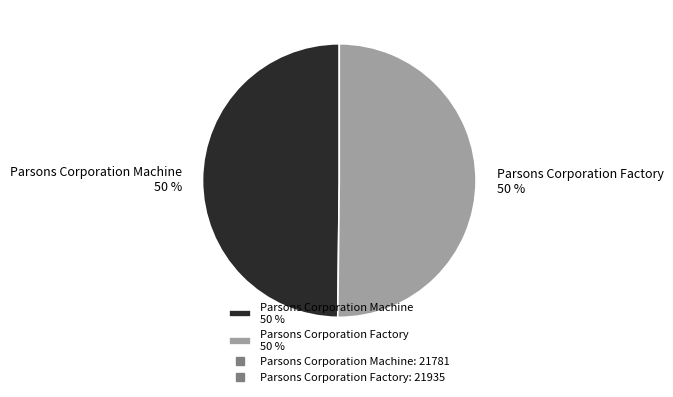

Is it true that Parsons Corporation Machine 50 % is 36% of the pie?

False